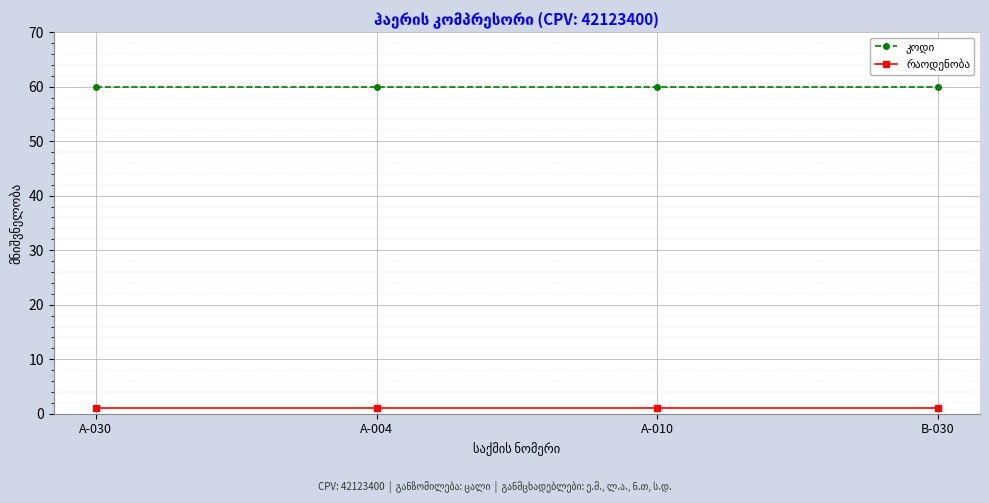

What is the maximum value shown in the chart?

60